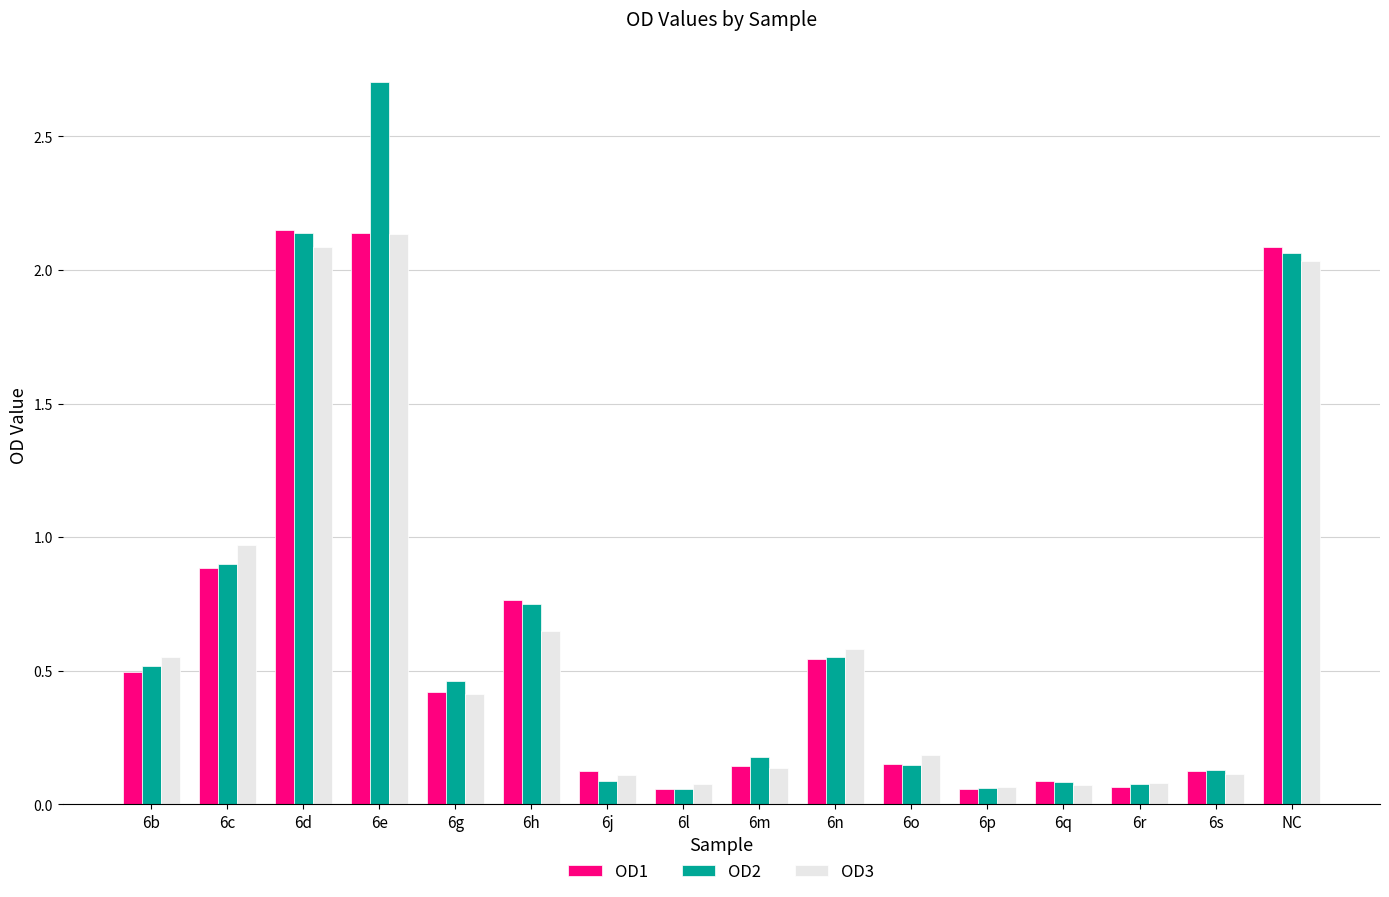

The OD3 series shows 0.2 at 6o. True or false?

True